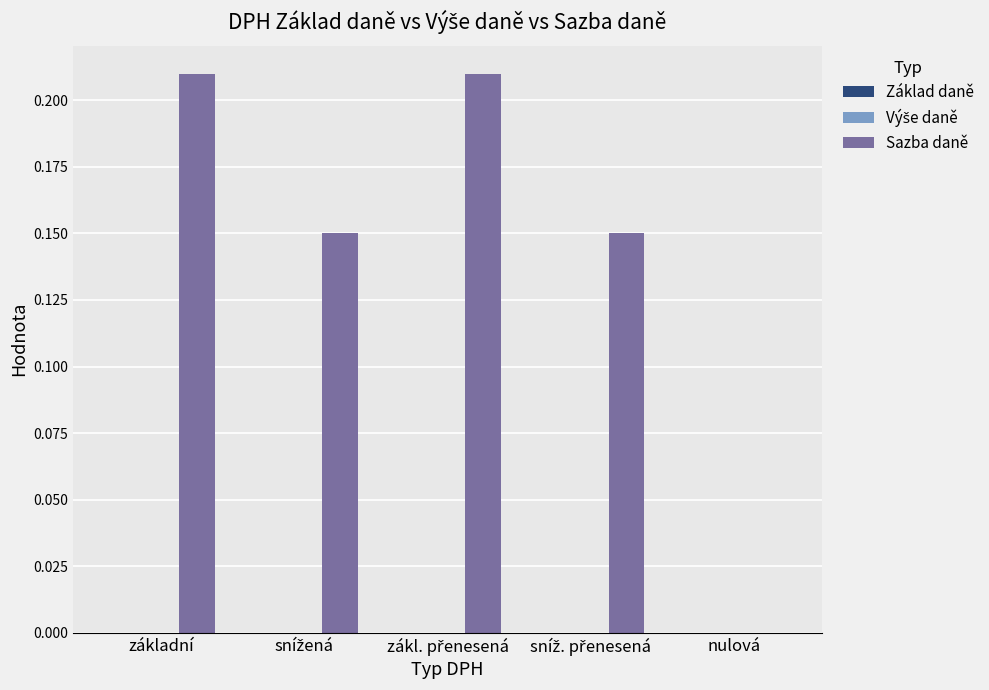

The chart shows a value of 0.4 at základní. True or false?

False